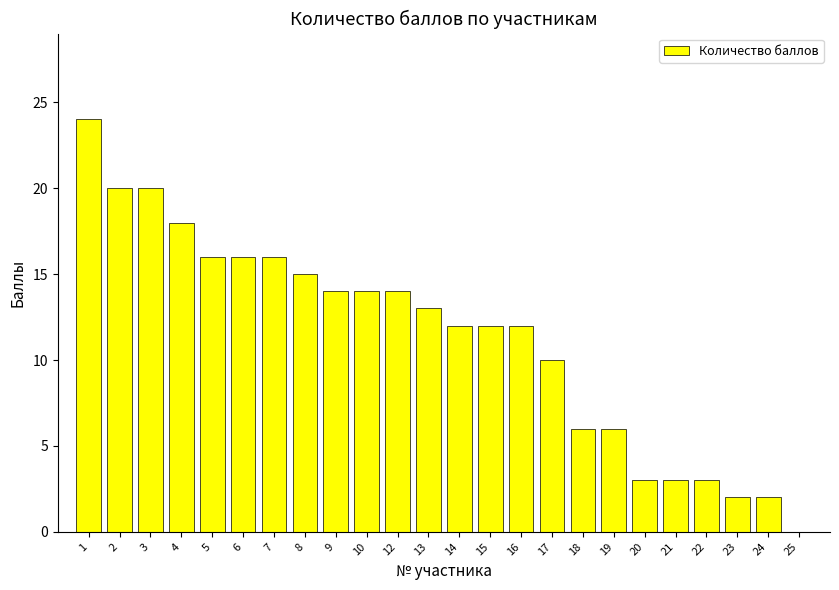

The chart shows a value of 5 at 22. True or false?

False